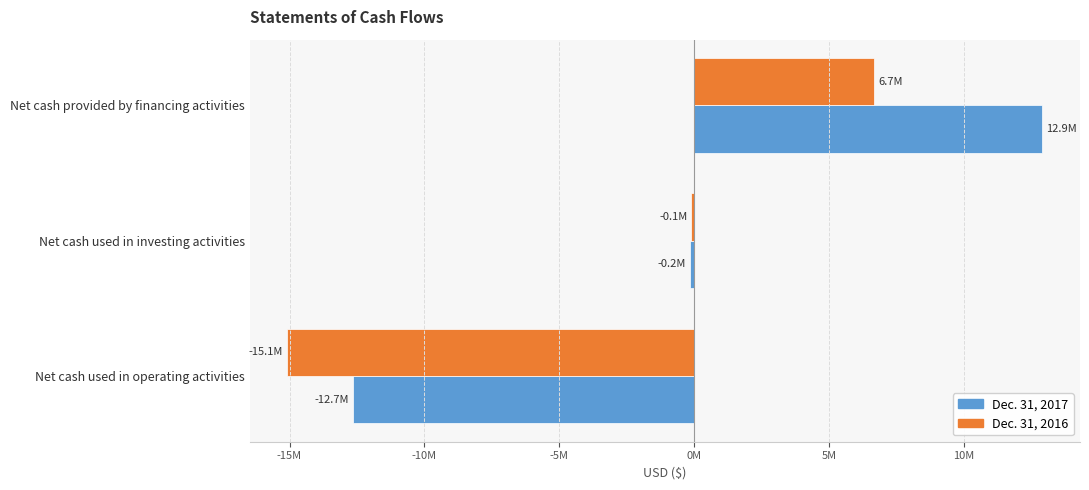

Reading right to left, transcribe all the data shown in this chart.

Dec. 31, 2017: 12910026	-163096	-12652384
Dec. 31, 2016: 6667038	-100499	-15080276